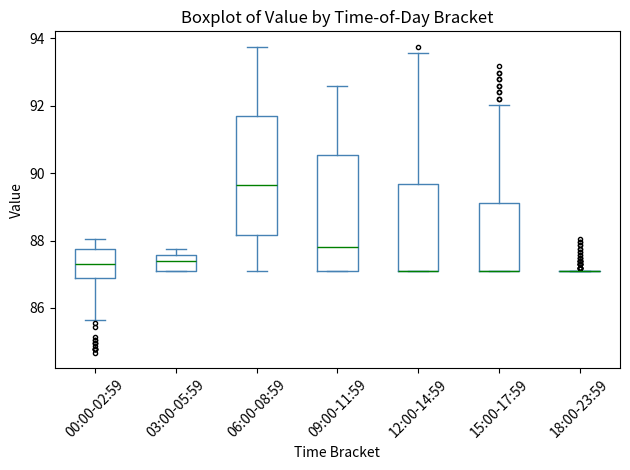

Where is the lower edge of the box for 06:00-08:59 on the y-axis? The values are not printed on the chart, so give them approximately, as read against the axis.

88.2